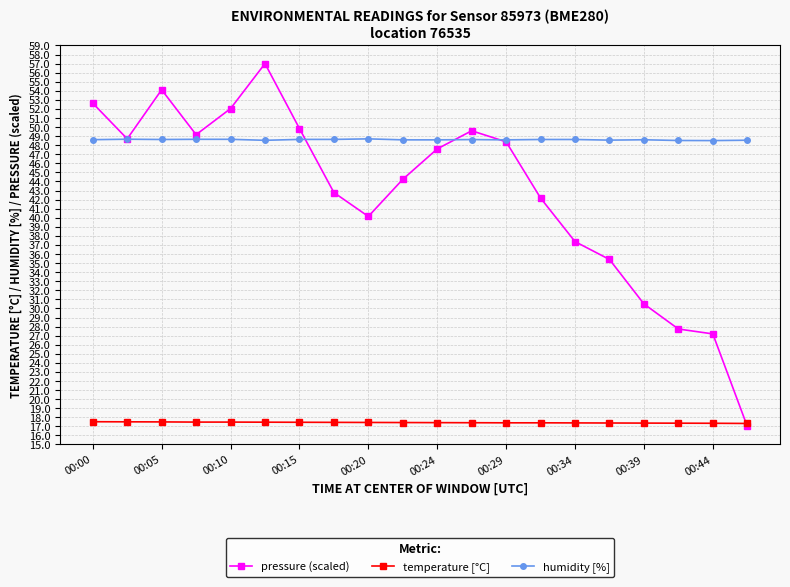

True or false: temperature [°C] and humidity [%] intersect in this chart.

False